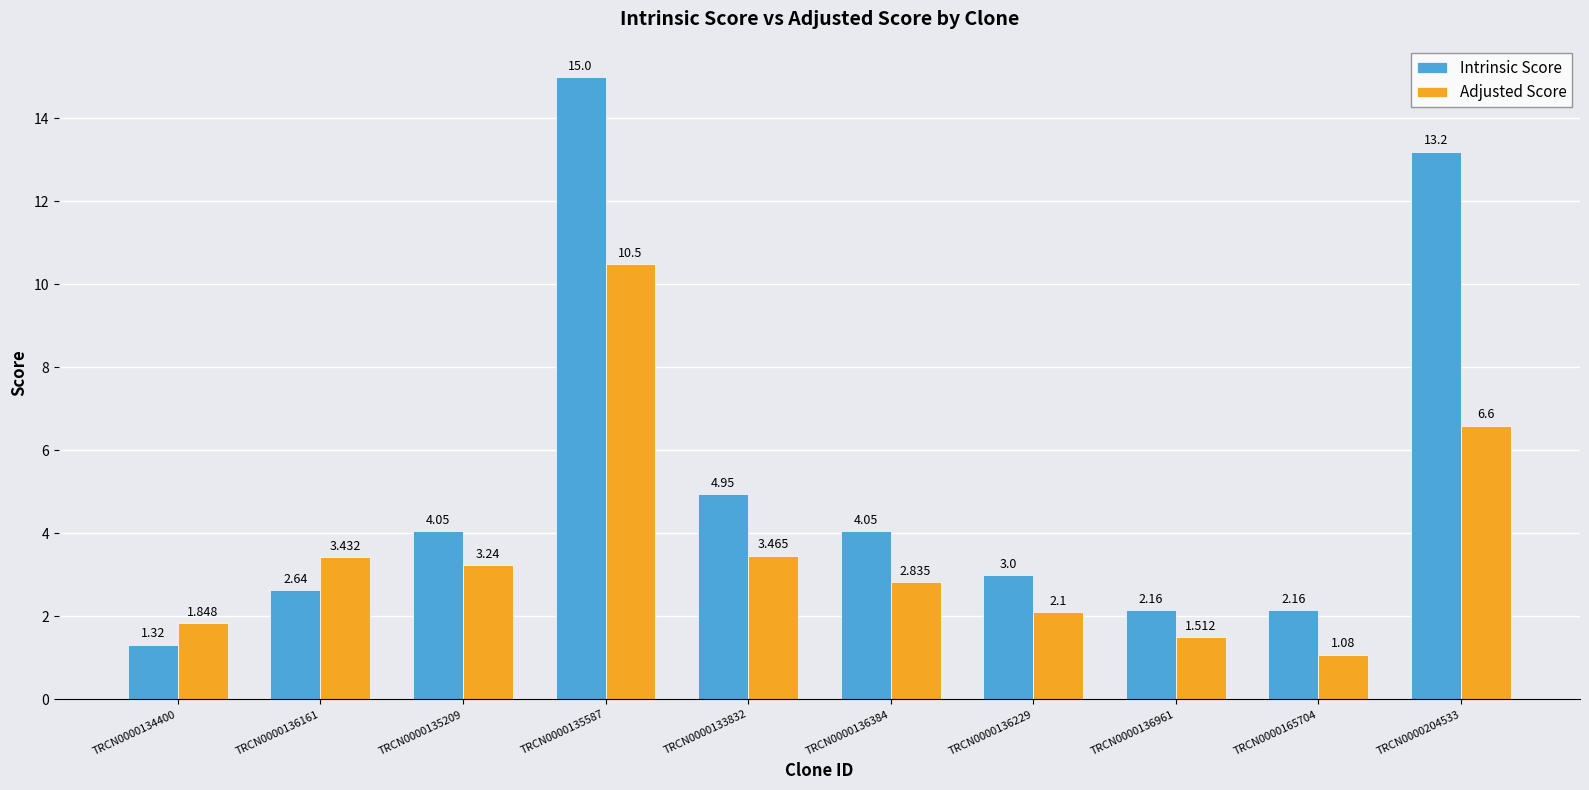

Rank the series at TRCN0000135587 from lowest to highest value.

Adjusted Score, Intrinsic Score